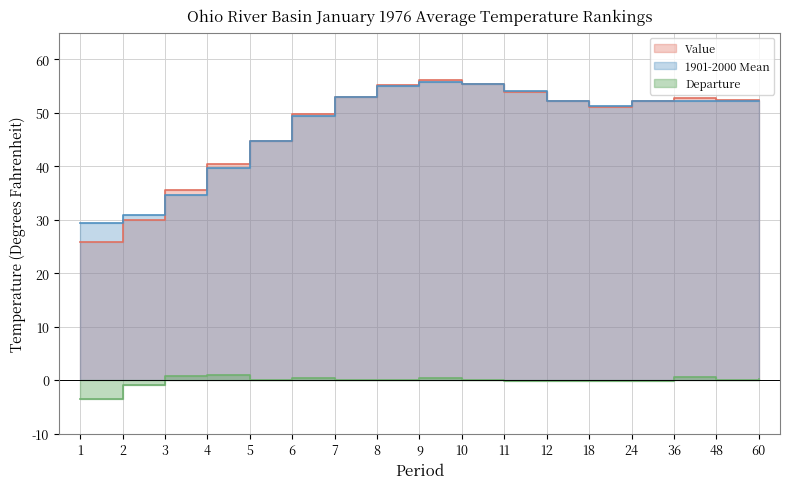

Where is the first local maximum for Departure?

4